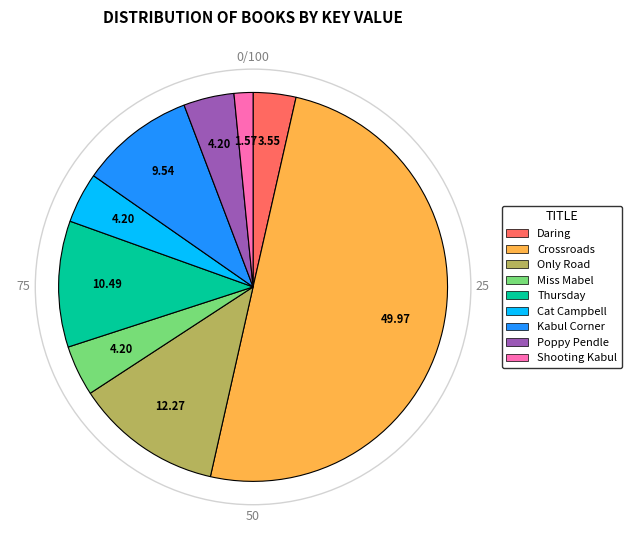

Count the number of slices in the pie.

9